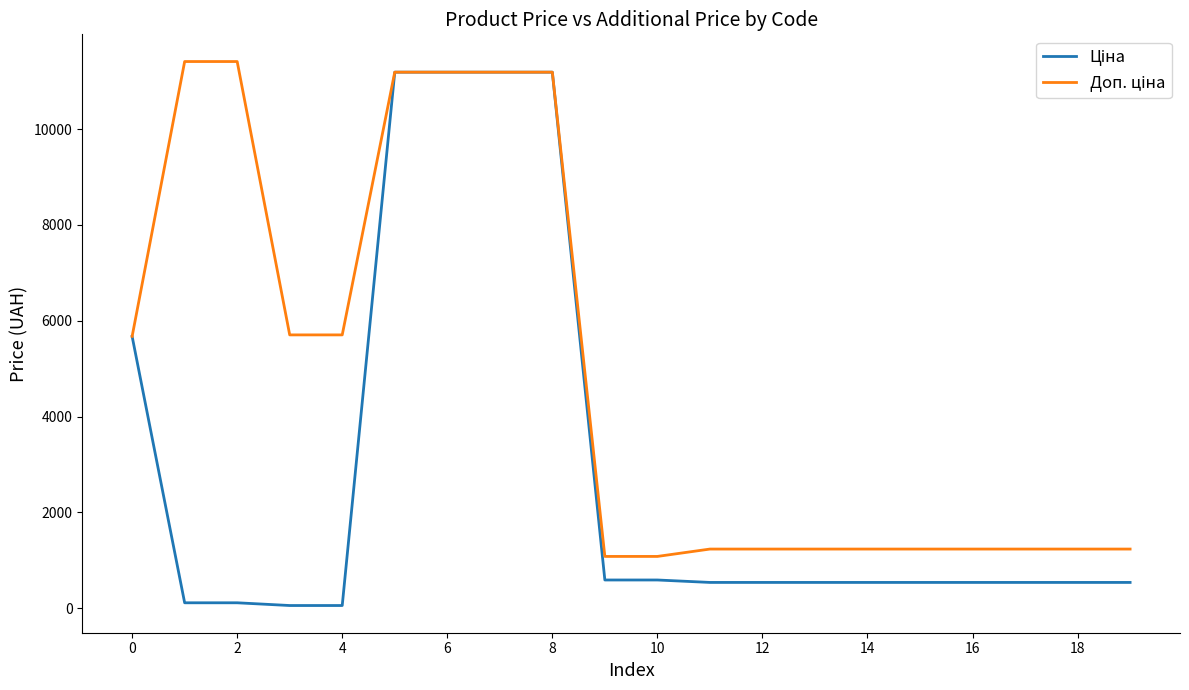

True or false: Ціна has more than 0 points higher than both neighbors.

False